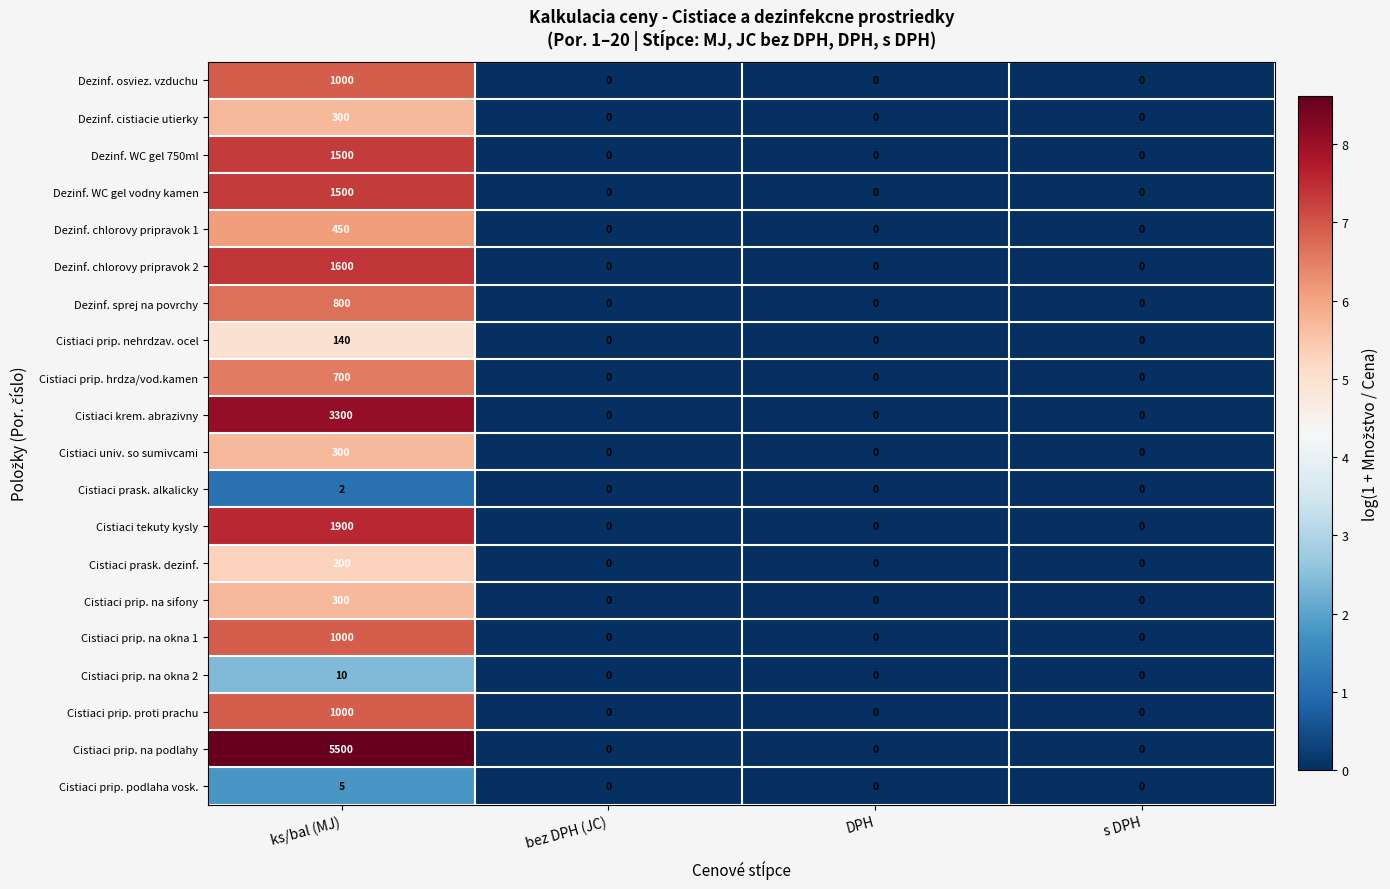

How many distinct data groups are displayed?

20